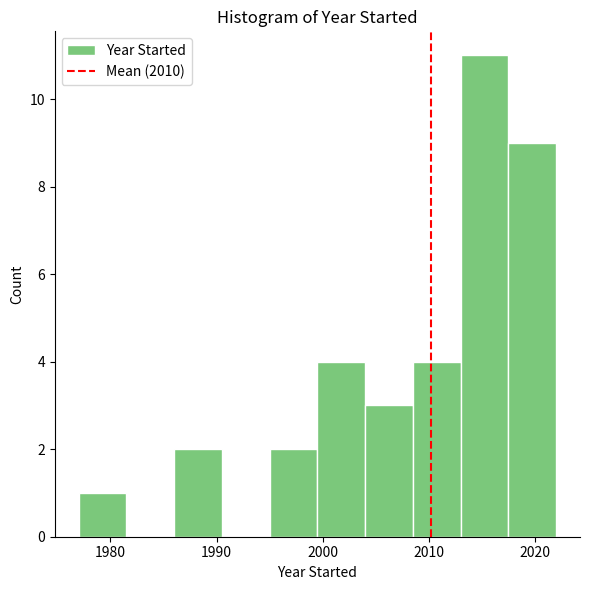

Reading left to right, list every bar in this chart as the range it spans on the x-axis followed by its height. Neither the bar edges nor the heights are printed on the chart, so give them approximately, as read against the axes.

1977.0 to 1981.5: 1
1981.5 to 1986.0: 0
1986.0 to 1990.5: 2
1990.5 to 1995.0: 0
1995.0 to 1999.5: 2
1999.5 to 2004.0: 4
2004.0 to 2008.5: 3
2008.5 to 2013.0: 4
2013.0 to 2017.5: 11
2017.5 to 2022.0: 9